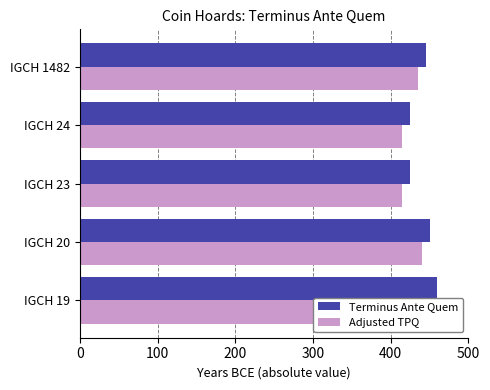

What is the difference between the maximum and minimum values in the Terminus Ante Quem series?

35